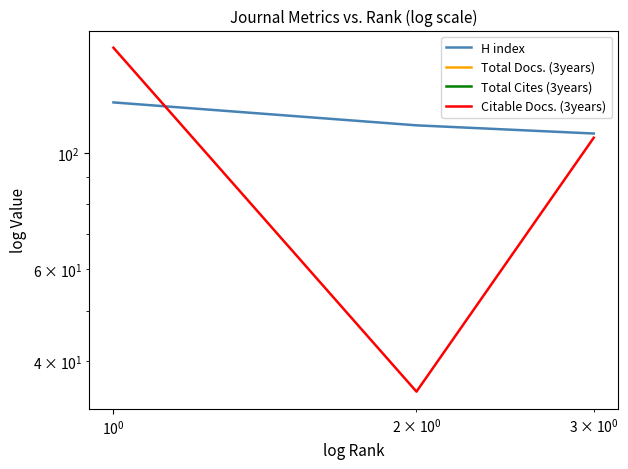

The H index series shows 175 at $\mathdefault{10^{-2}}$. True or false?

False